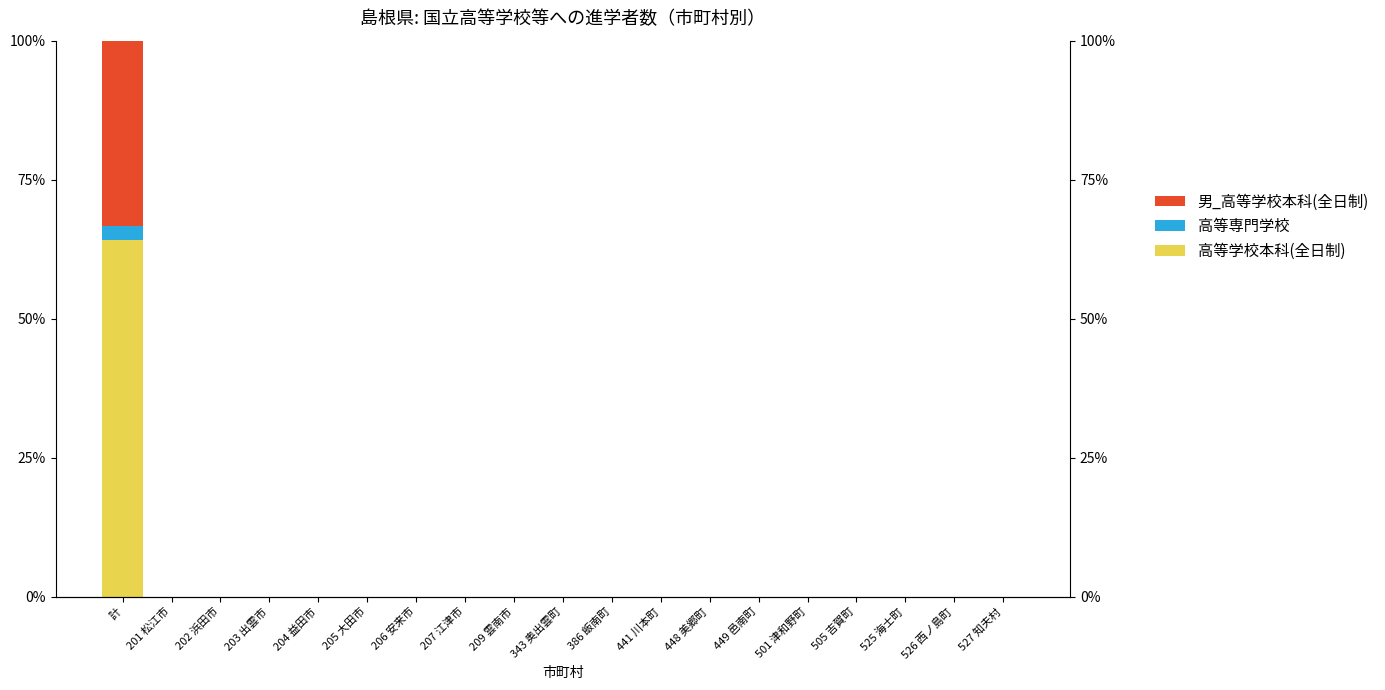

Is the value of 男_高等学校本科(全日制) at 201 松江市 greater than the value of 高等専門学校 at 204 益田市?

No